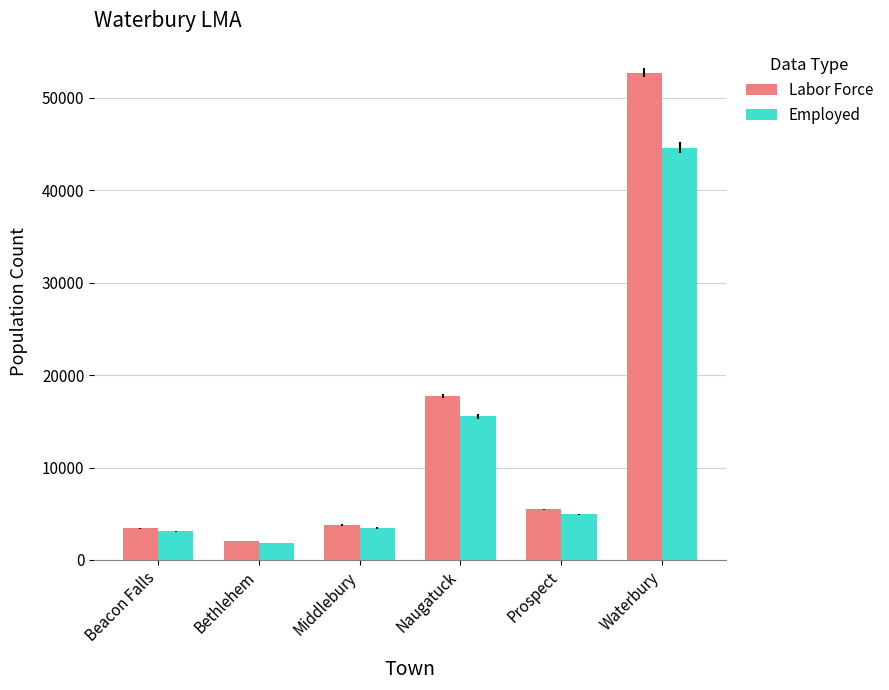

Rank the series by their average value, from highest to lowest.

Labor Force, Employed